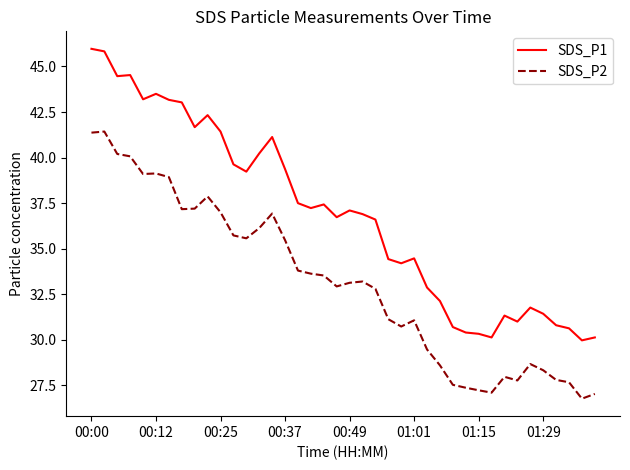

True or false: SDS_P1 and SDS_P2 cross at least once.

False